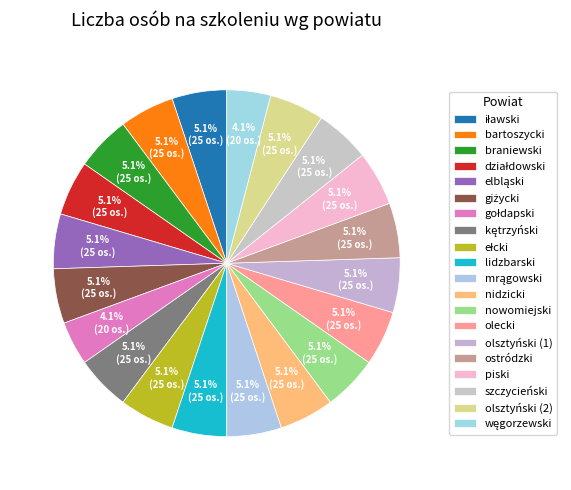

To the nearest percent, what is the difference between the largest and smallest slice percentages?

1%